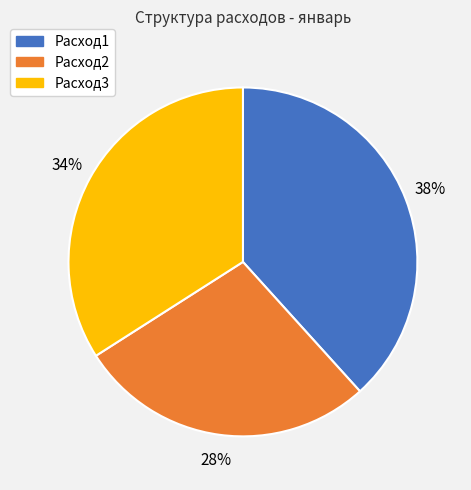

Combined, do Расход2 and Расход1 account for over 50%?

Yes